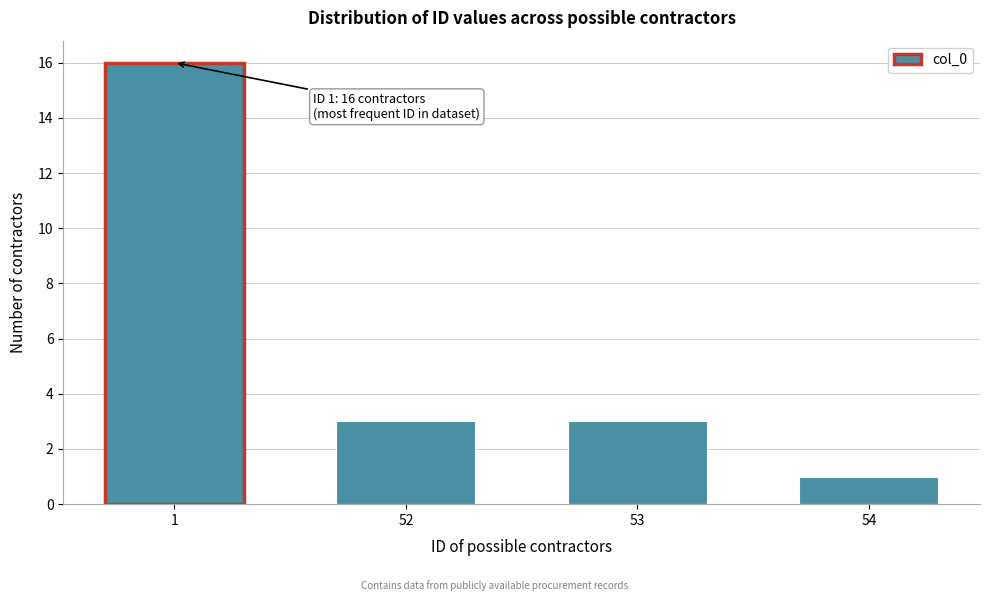

Reading right to left, list all the values displayed in this chart.

54=1	53=3	52=3	1=16